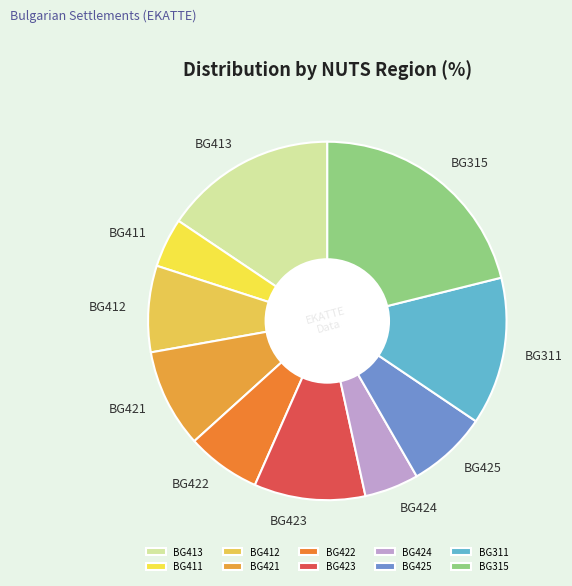

Do BG421 and BG315 together represent more than half of the pie?

No